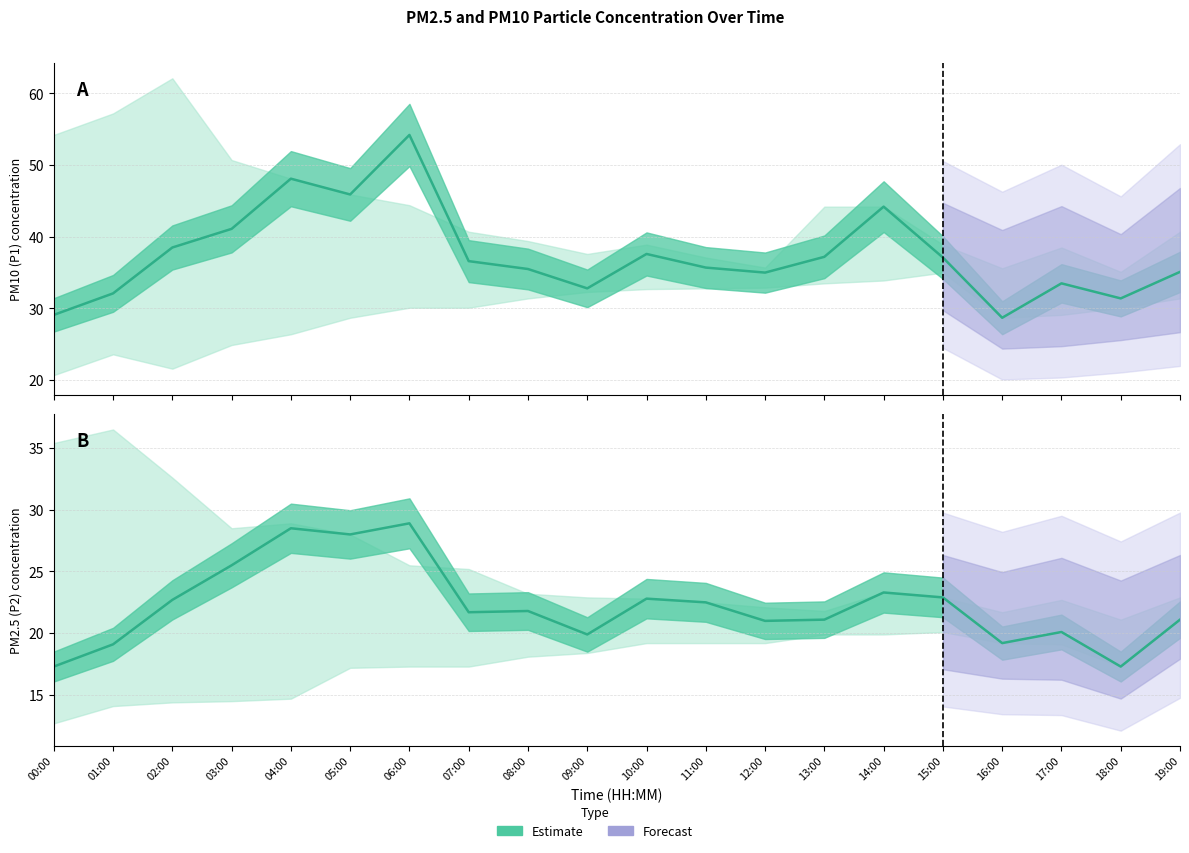

The Estimate (P2) series shows 28.0 at 05:00. True or false?

True